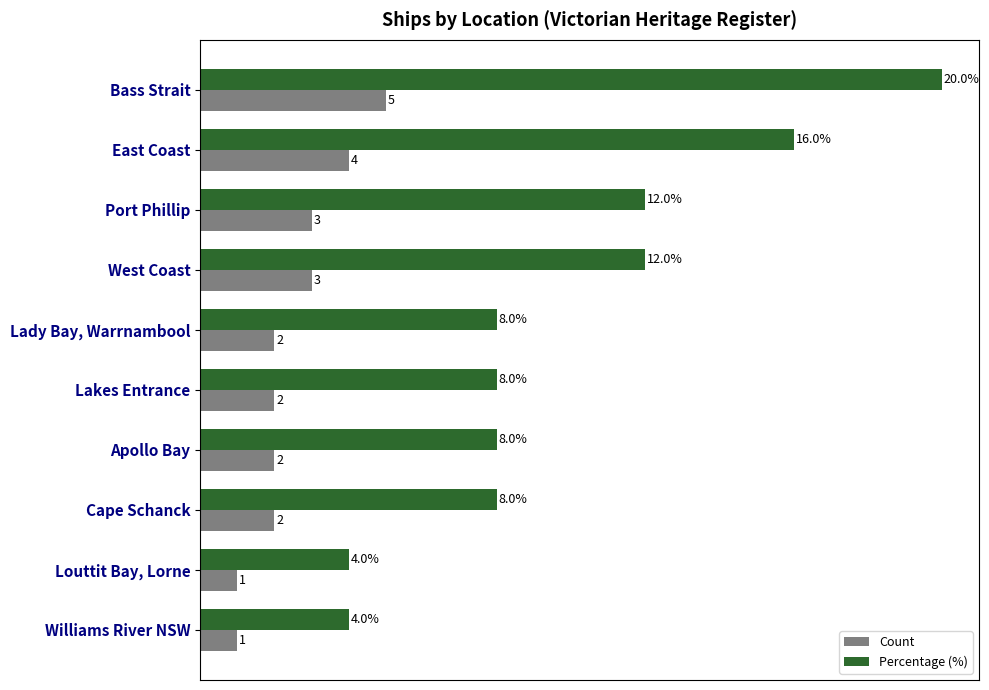

At which label does Percentage (%) reach its peak?

Bass Strait